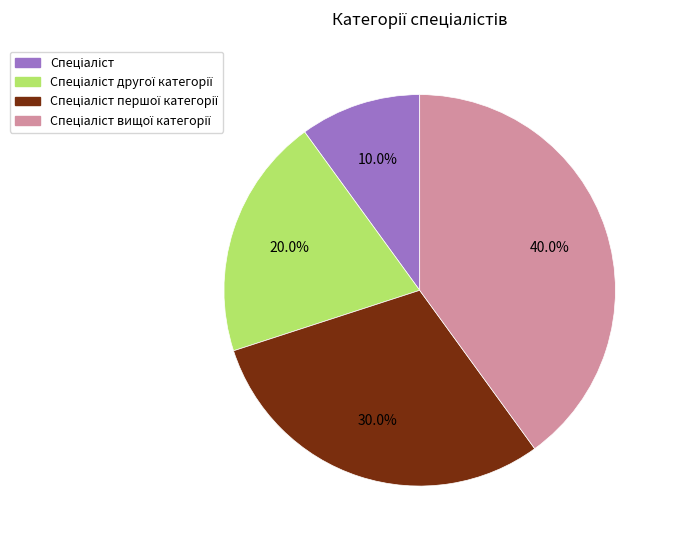

Is there a majority slice in this chart?

No